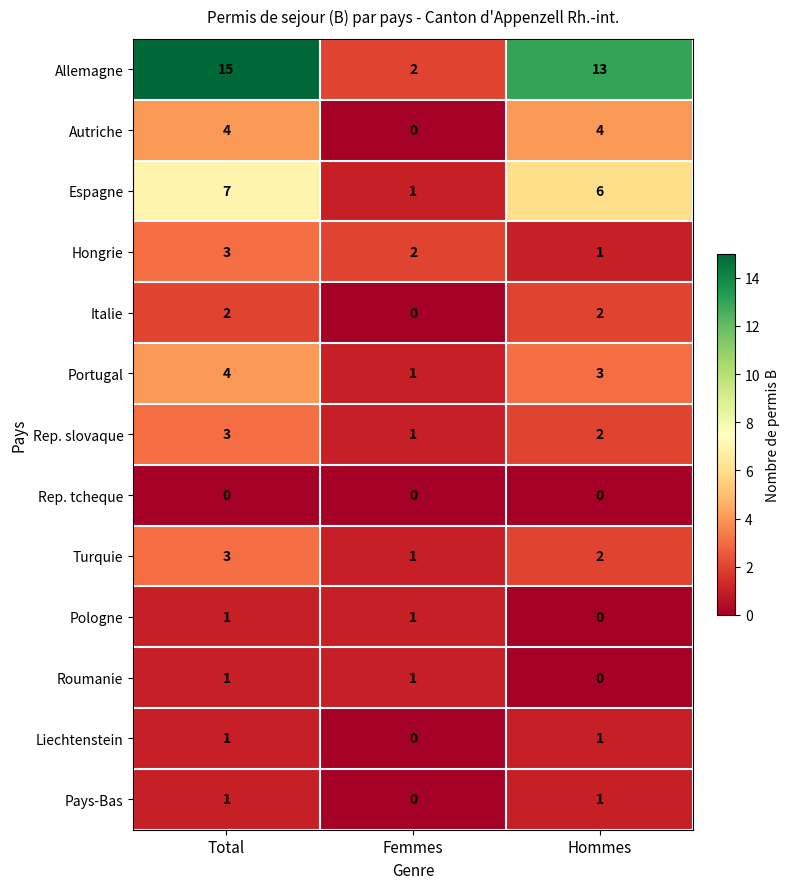

Rank the categories by Hongrie value from highest to lowest.

Total, Femmes, Hommes